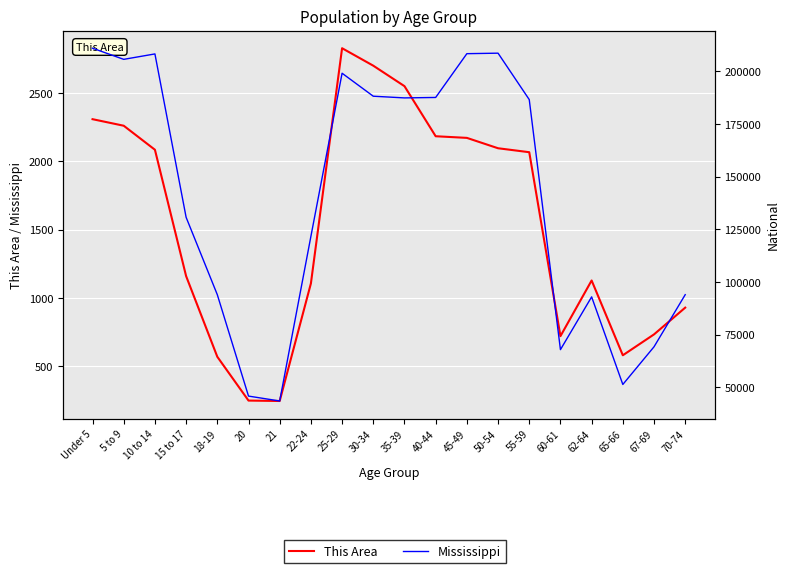

What is the total value across all series at 45-49?

210542